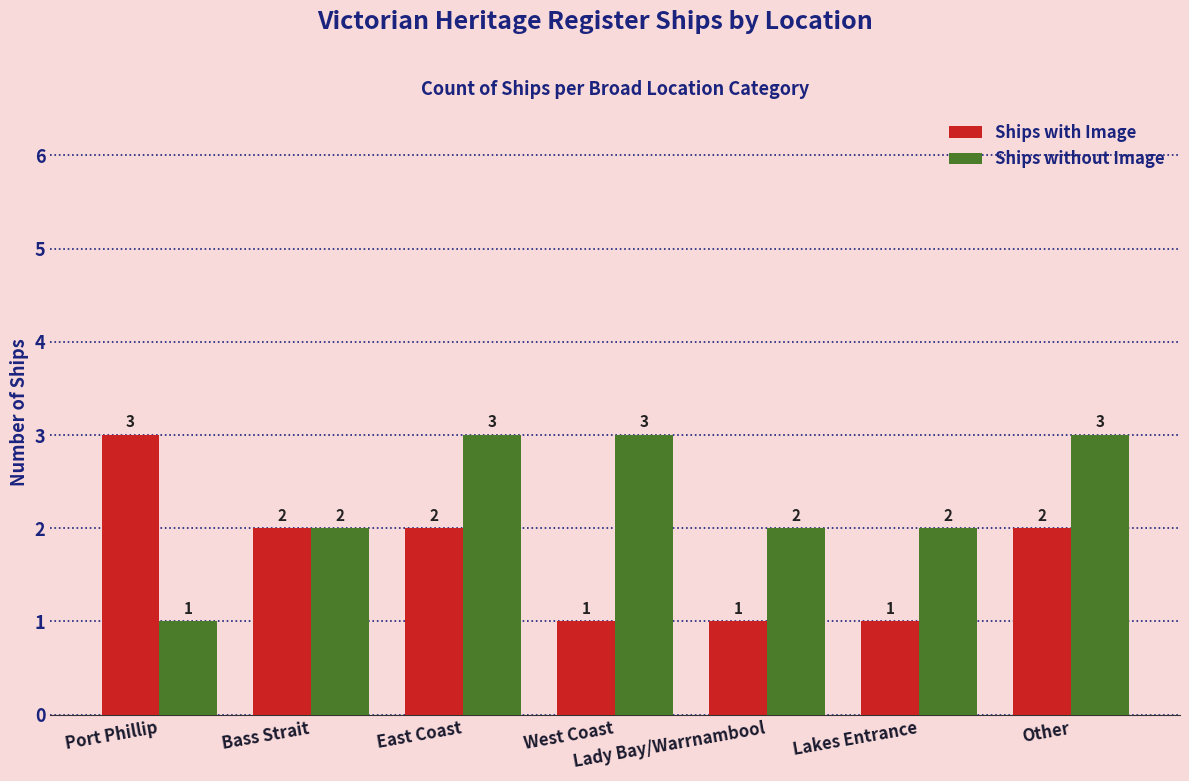

What value does the Ships without Image series have at East Coast?

3